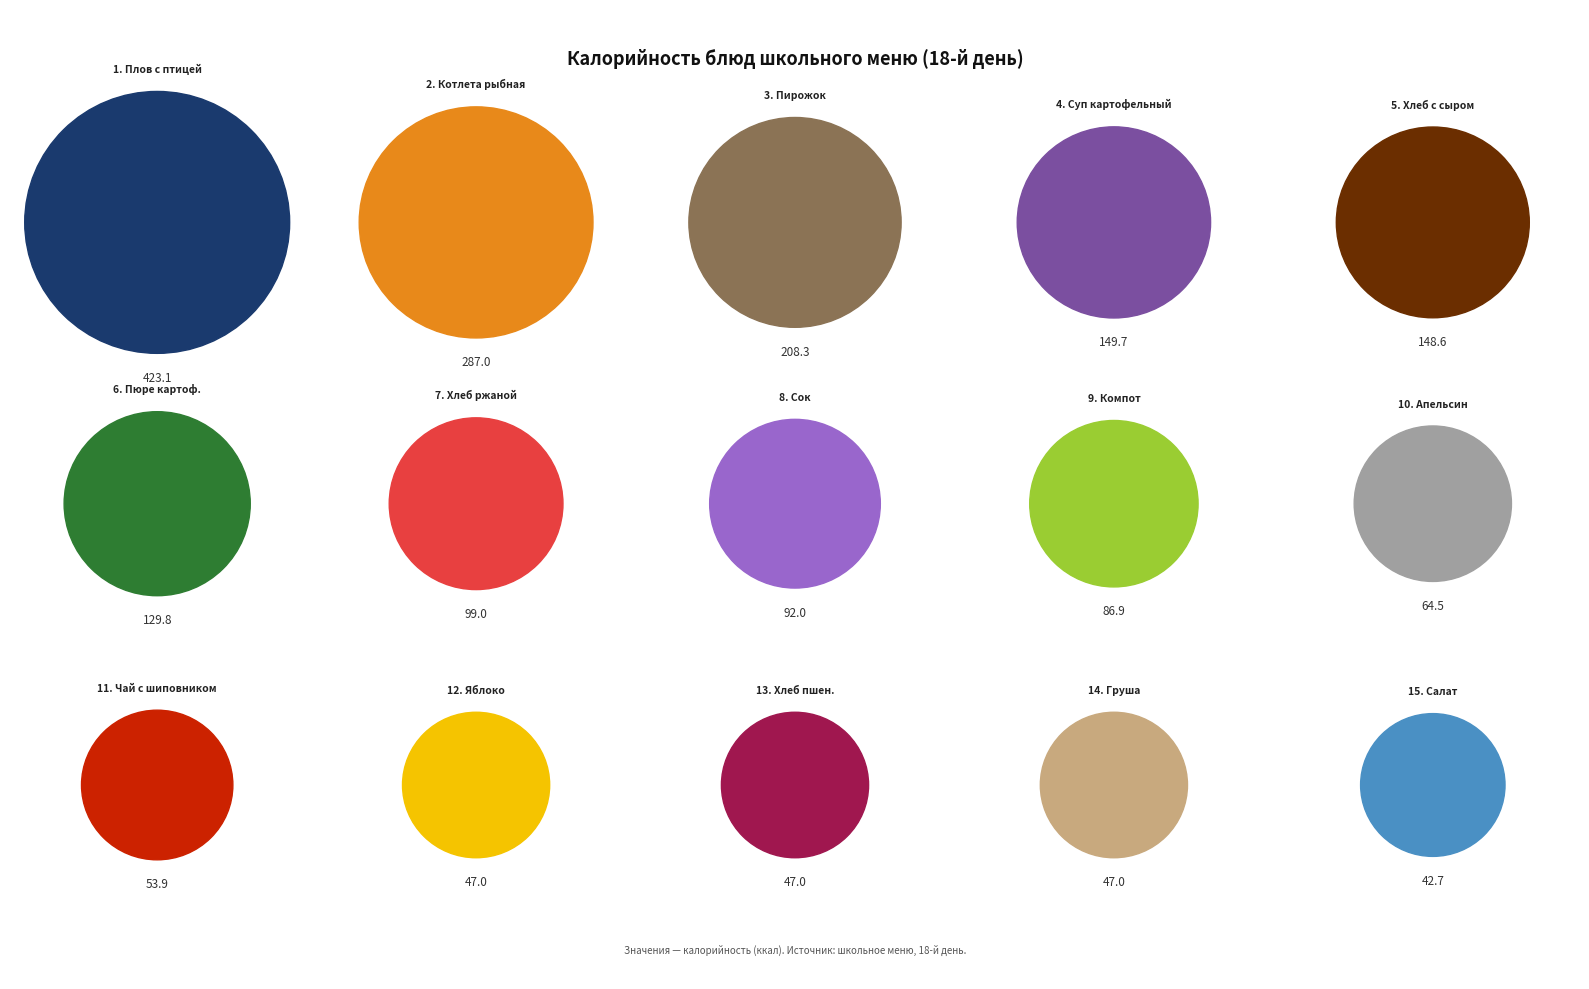

Is напиток (Сок фруктовый) the majority of the pie?

No